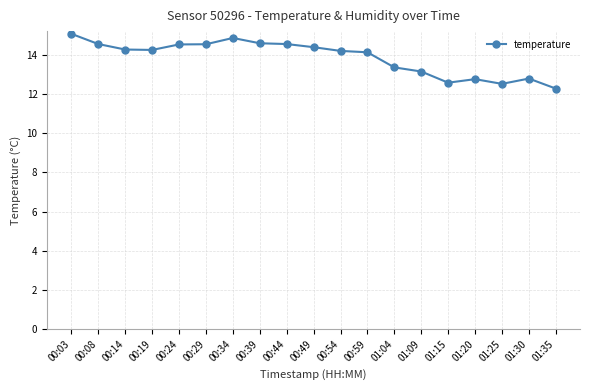

What is the label of the 9th point from the left?

00:44